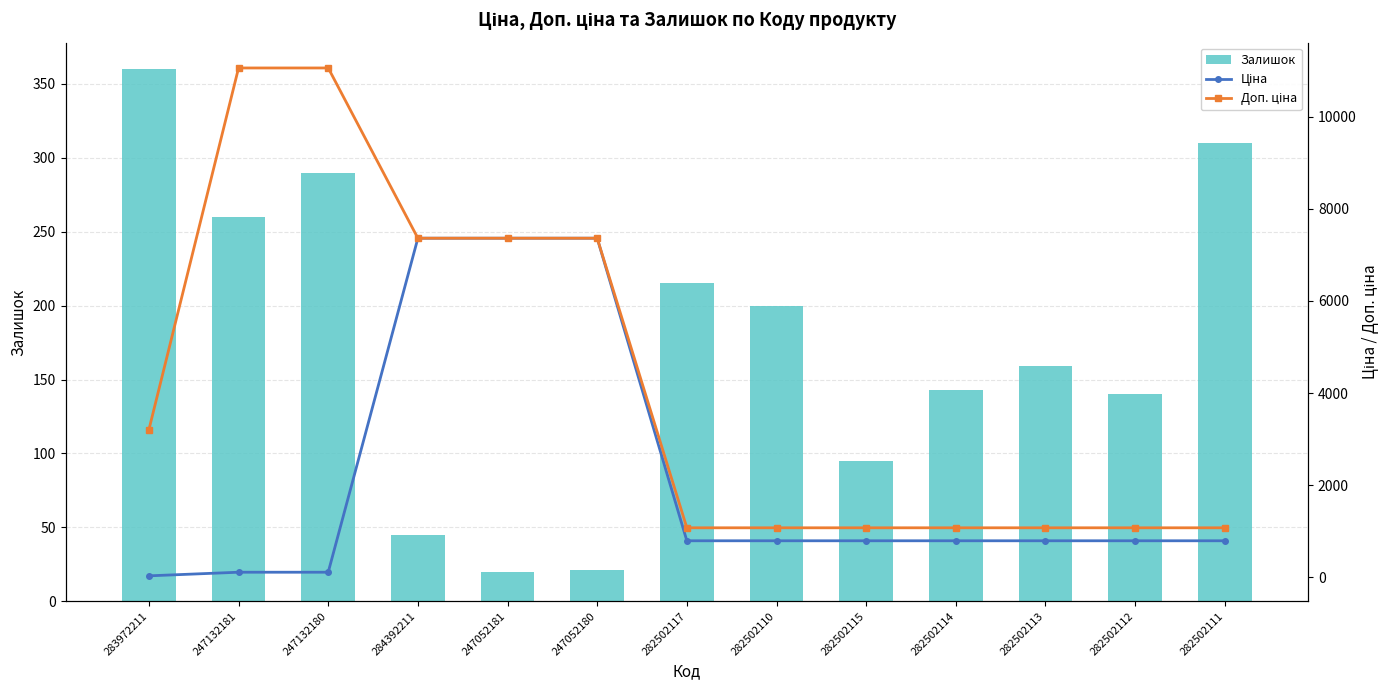

Count the number of data series in this chart.

3